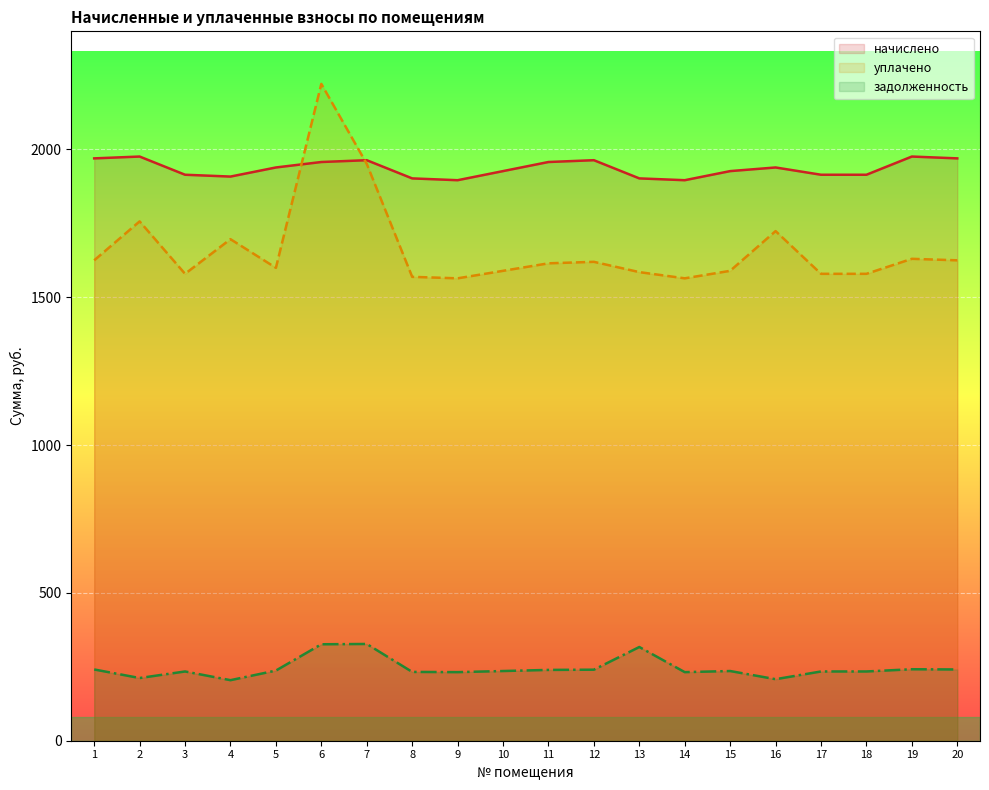

What are all the series names shown in the legend?

начислено, уплачено, задолженность